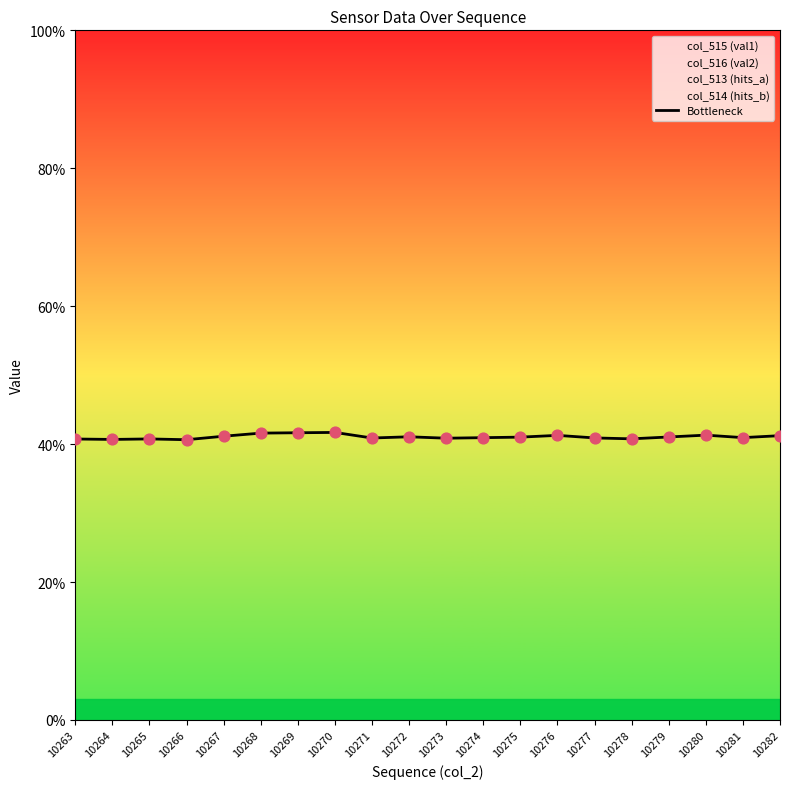

What is the change in value from 10271 to 10279?

+0.2